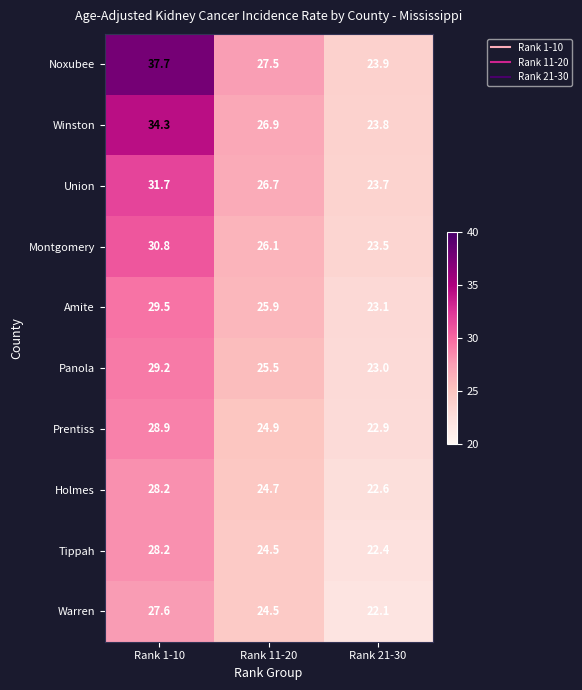

Between Rank 11-20 and Rank 21-30, which series saw the biggest shift?

Noxubee